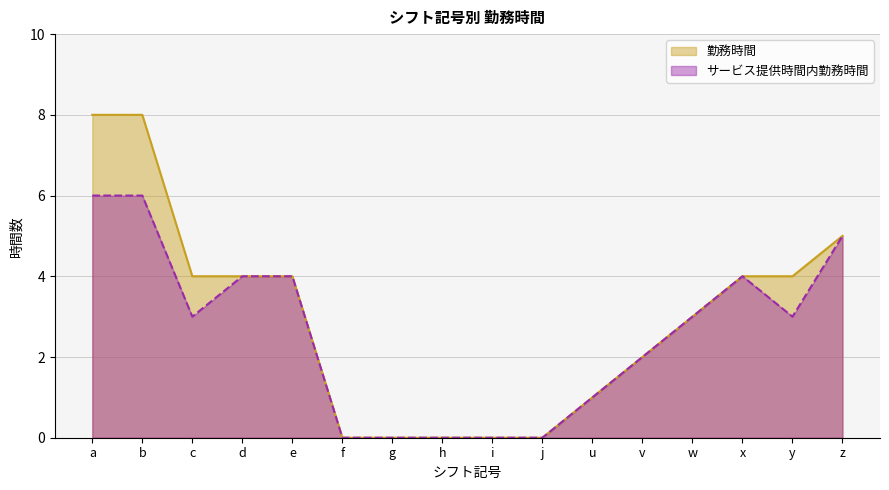

Does the chart have visible grid lines?

Yes